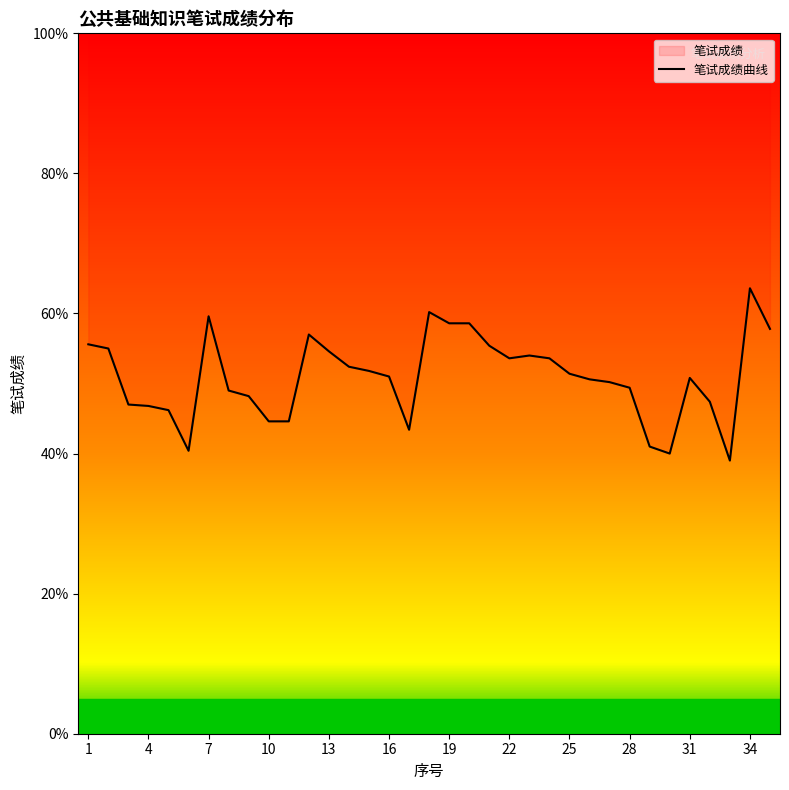

Does the chart display data point markers on the line(s)?

No